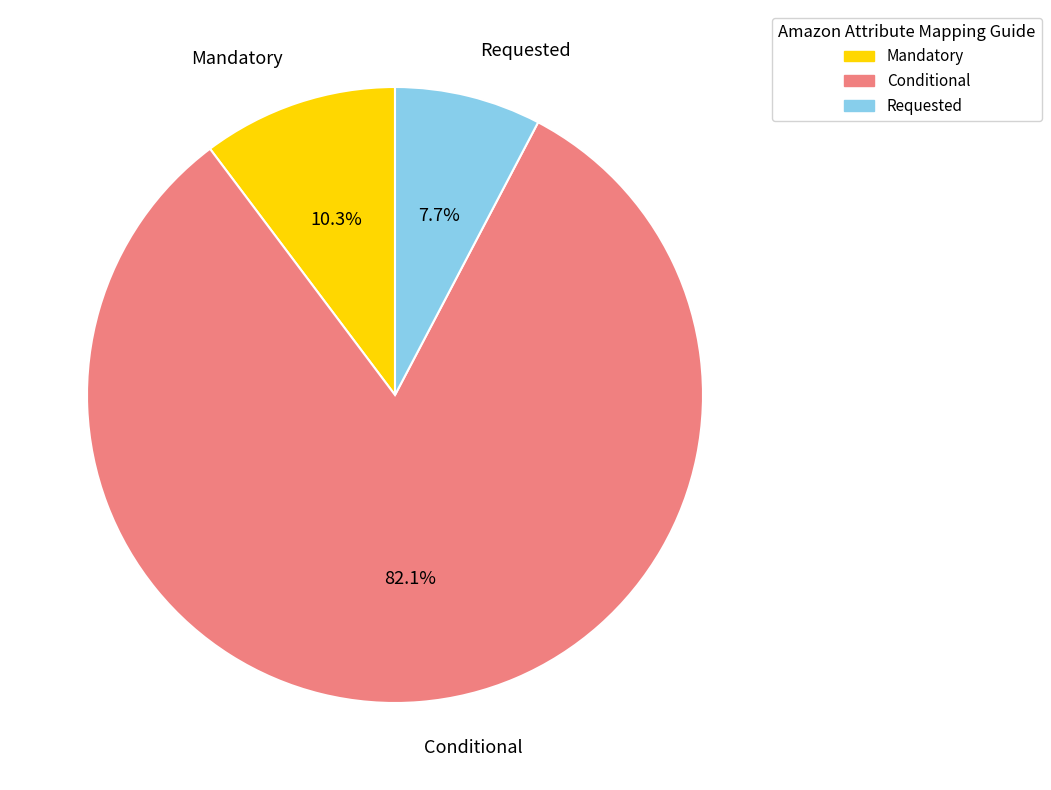

Between Mandatory and Requested, which is larger?

Mandatory